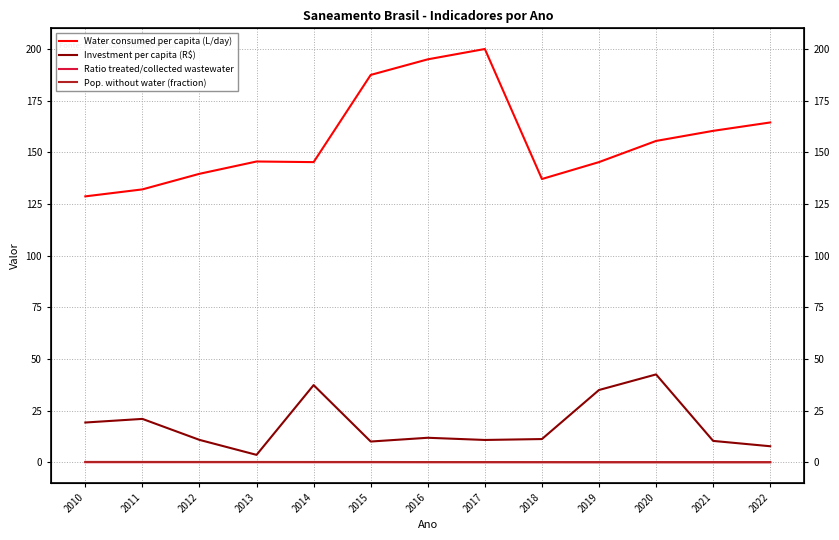

Between 2019 and 2022, which series saw the biggest shift?

Investment per capita (R$)